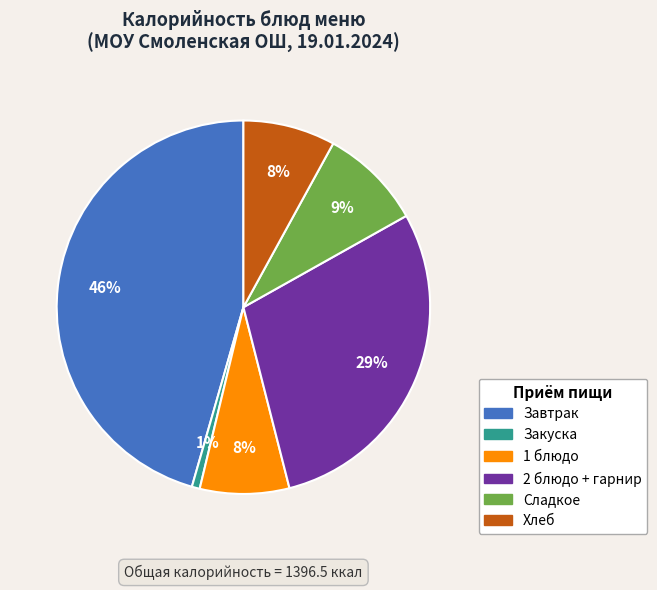

Does any single category account for the majority?

No